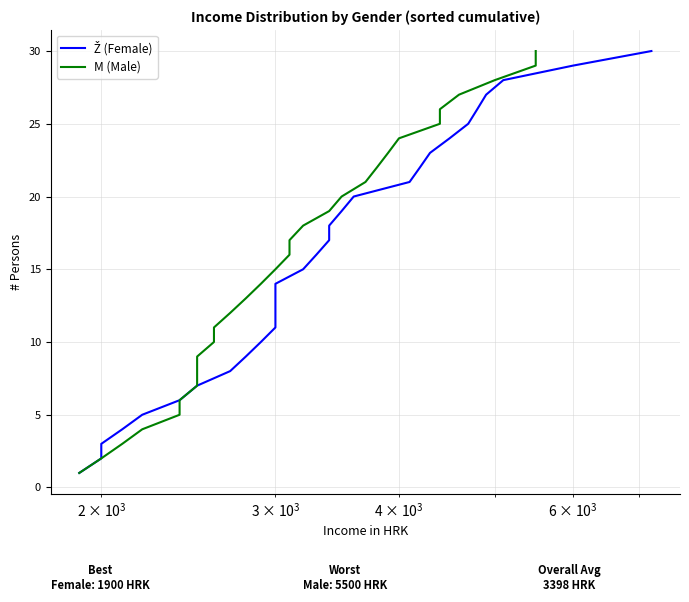

How many data points in M (Male) are less than 16?

15